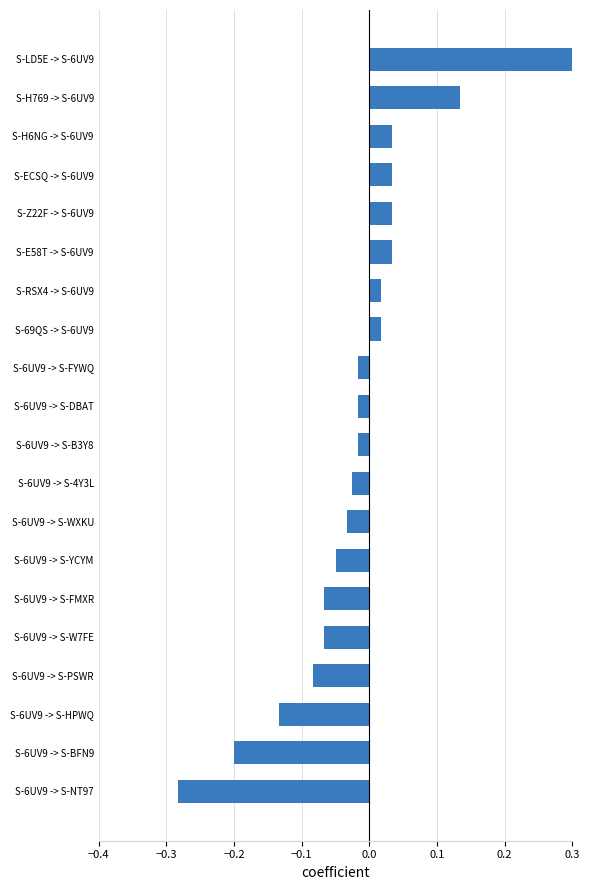

Count the number of values greater than 0.

8